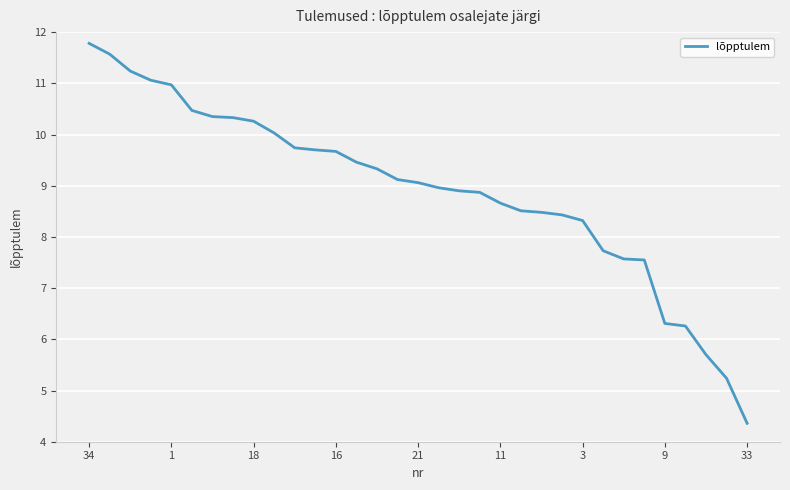

What is the greatest value displayed?

11.8